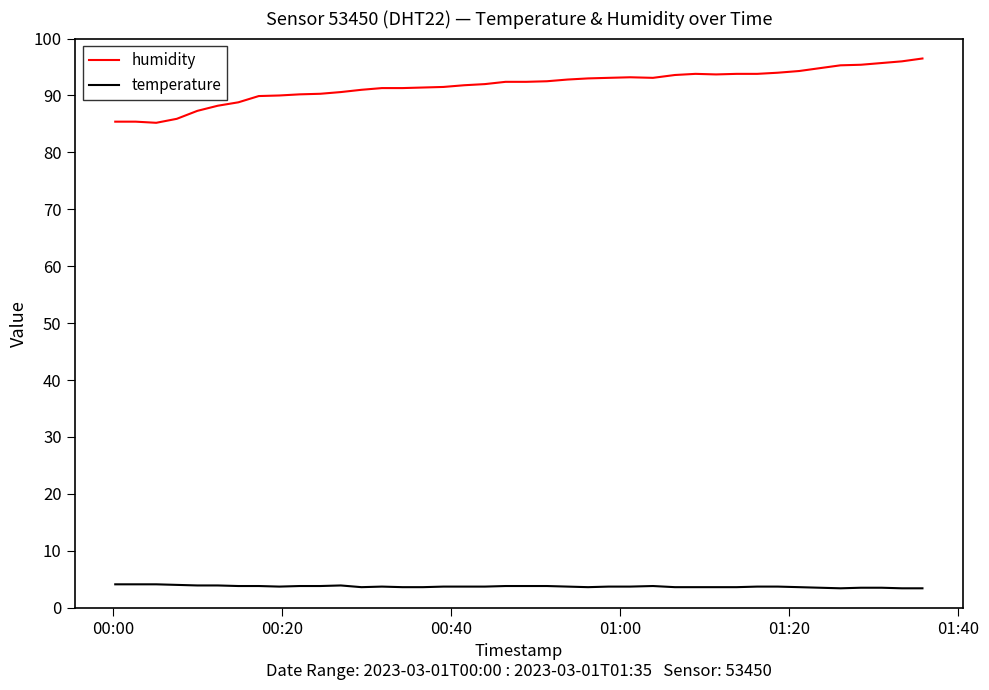

Which series has the largest range (max minus min)?

humidity